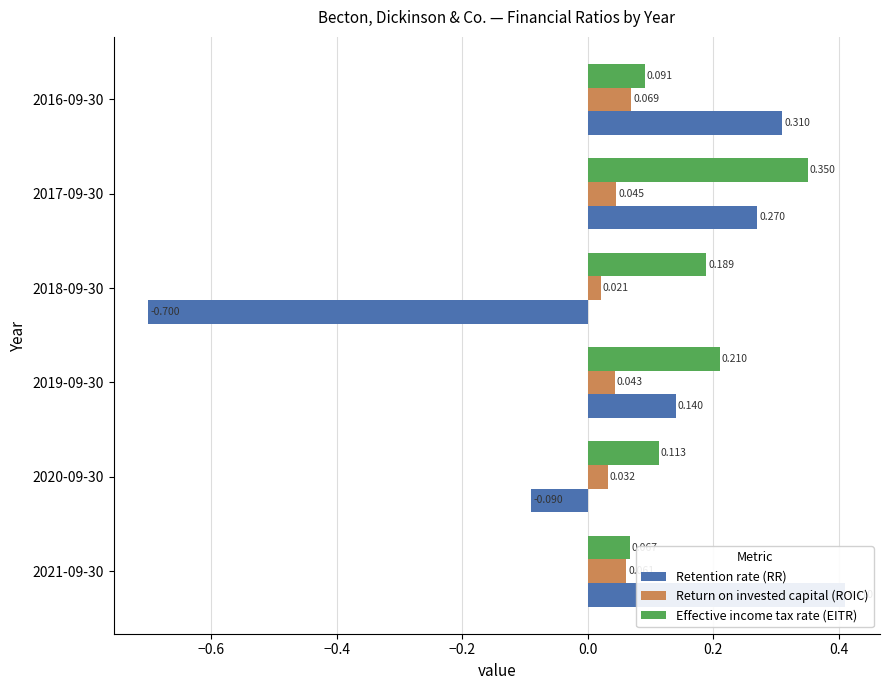

Does the chart contain stacked bars?

No